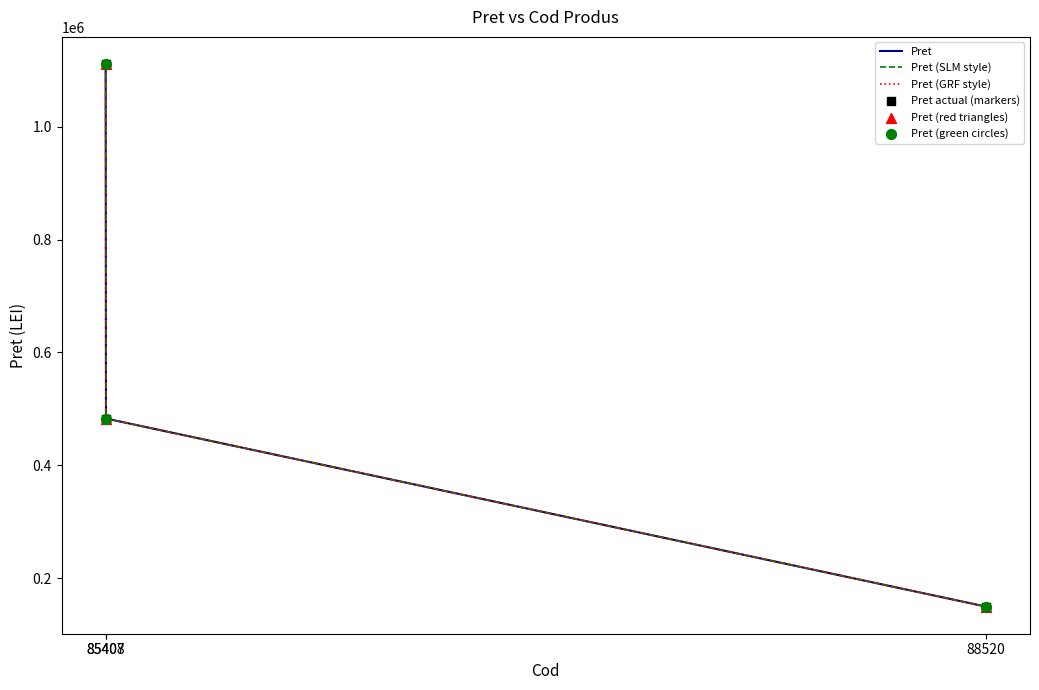

Does the chart have visible grid lines?

No